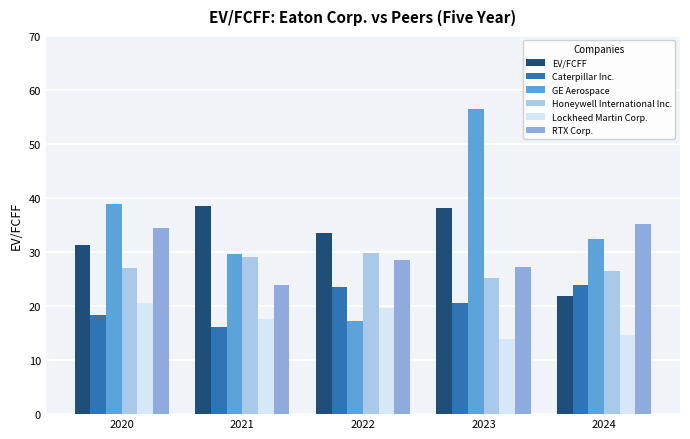

At which category is the sum across all series the highest?

2023